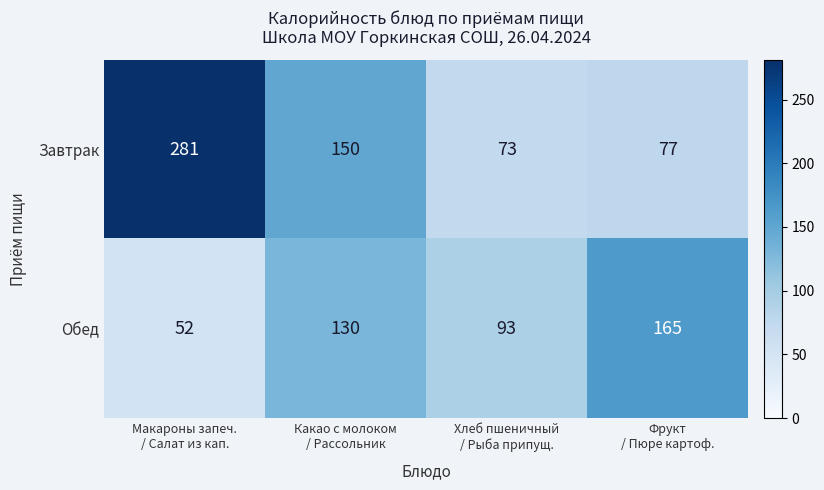

List the series in order of their peak value, lowest first.

Обед, Завтрак